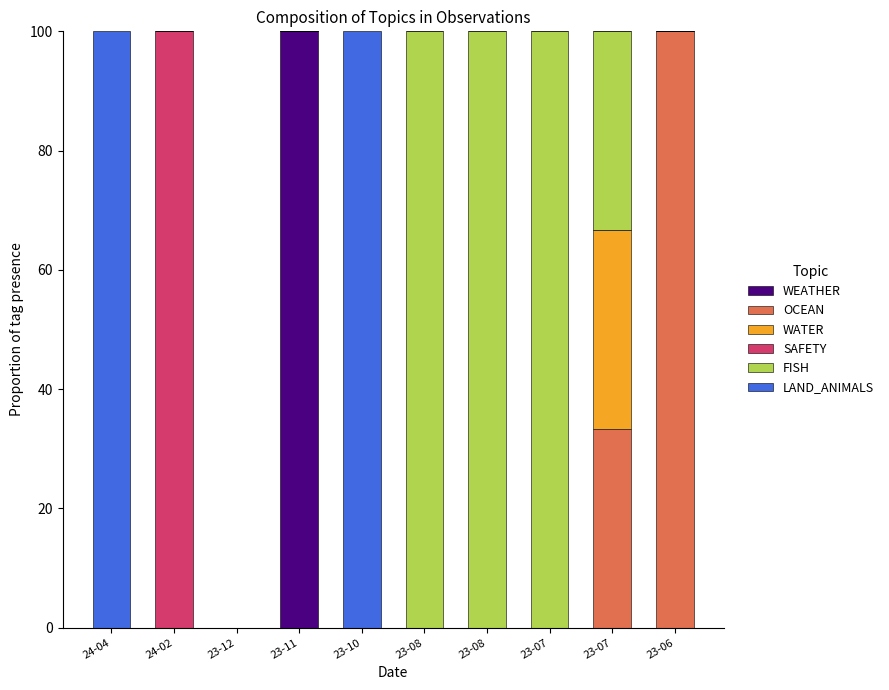

The SAFETY series shows 40.4 at 23-11. True or false?

False